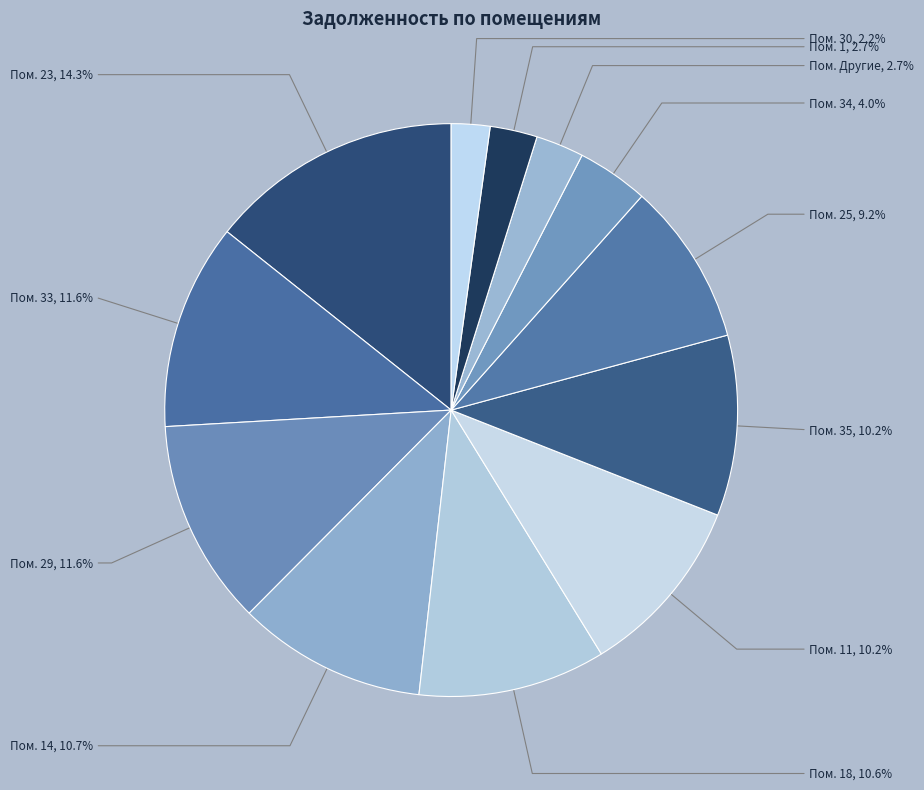

Which category has the biggest portion of the pie?

Пом. 23